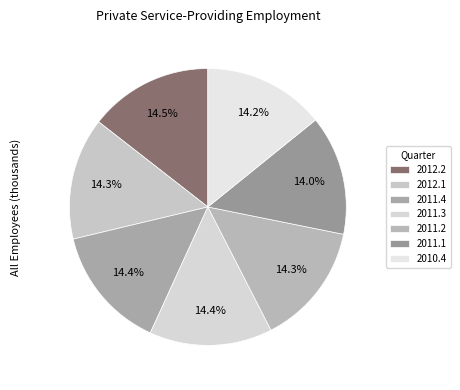

How many segments does this pie chart have?

7